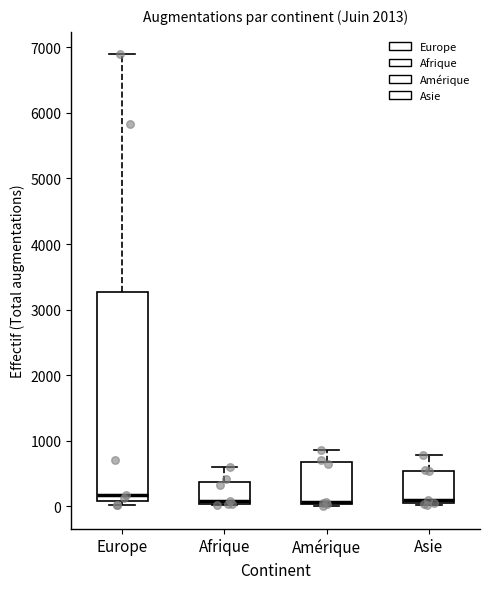

Reading left to right, read every box against the y-axis: the position of its median line, the range the box covers, and the ends of its whiskers. The values are not printed on the chart, so give them approximately, as read against the axis.

Europe: median 200, box 100 to 3300, whiskers 0 to 6900
Afrique: median 100, box 0 to 400, whiskers 0 to 600
Amérique: median 100 (drawn on the box's lower edge), box 0 to 700, whiskers 0 (just below the box's lower edge) to 900
Asie: median 100, box 0 to 500, whiskers 0 to 800